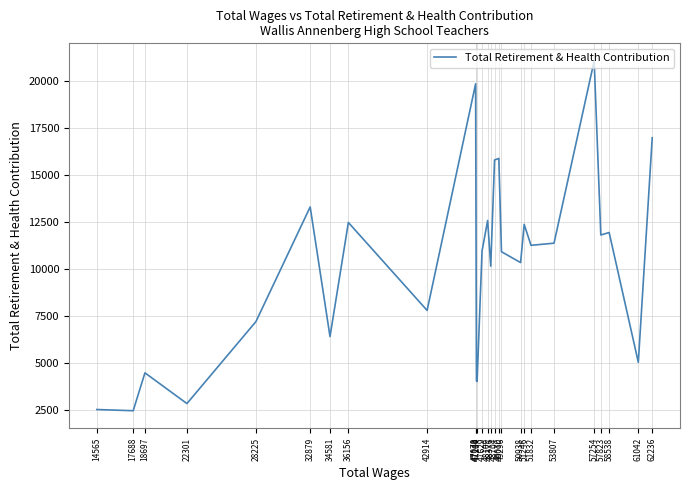

How many categories are shown in the chart?

27